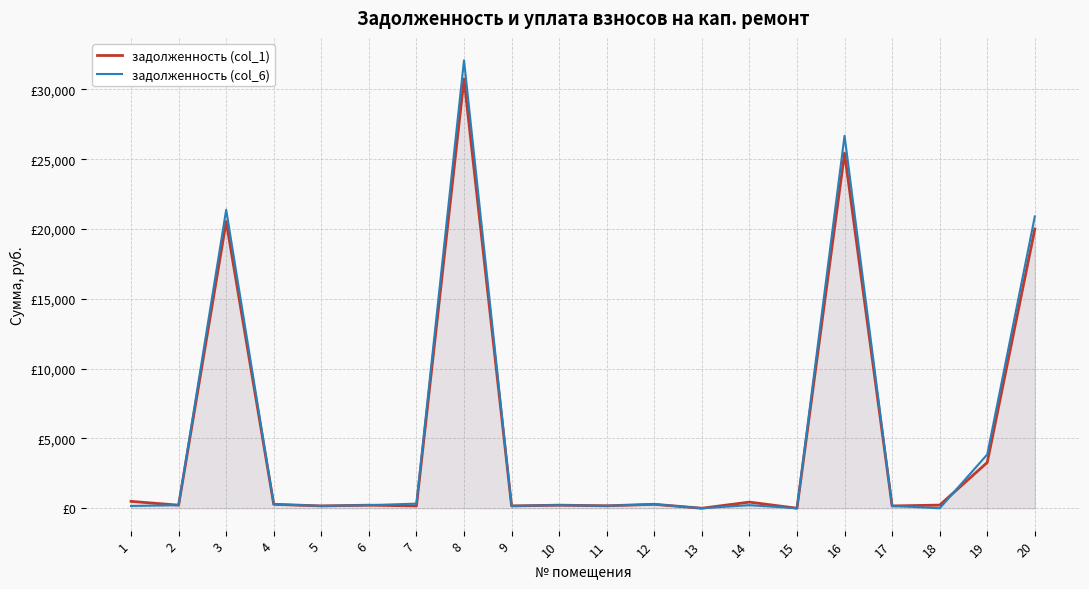

Which category has the lowest value across all series?

13